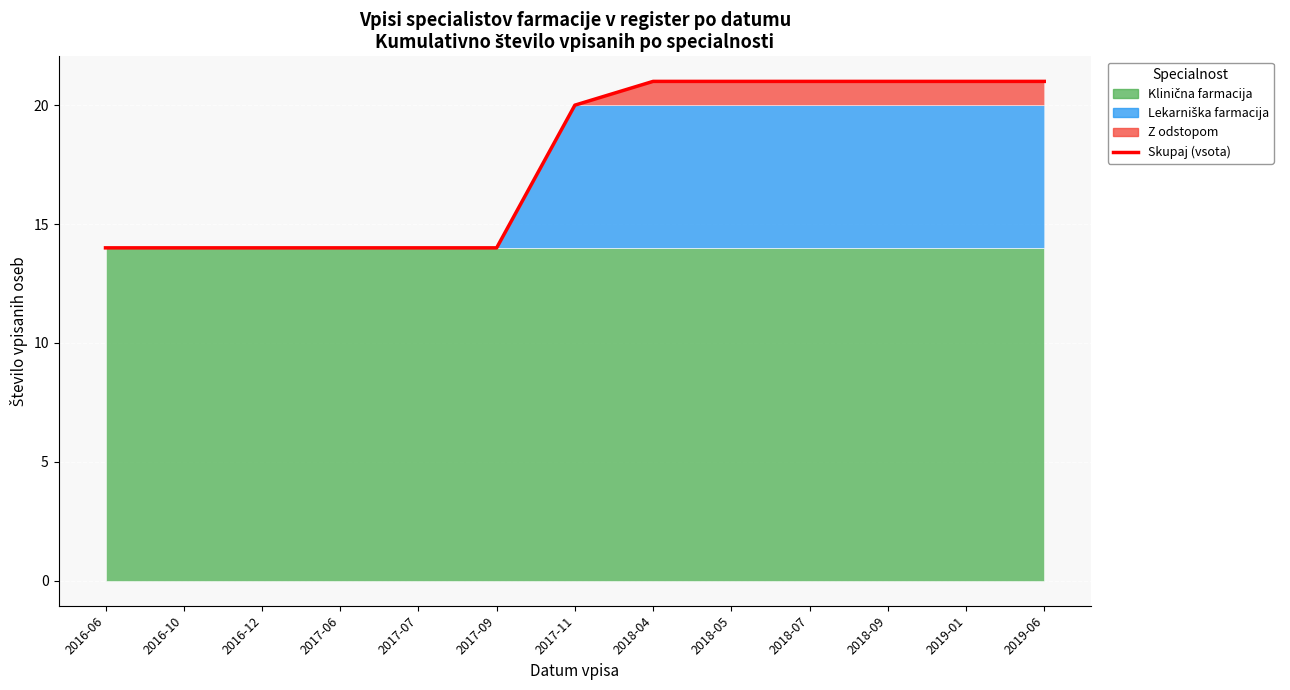

Reading left to right, transcribe all the data shown in this chart.

14	14	14	14	14	14	20	21	21	21	21	21	21